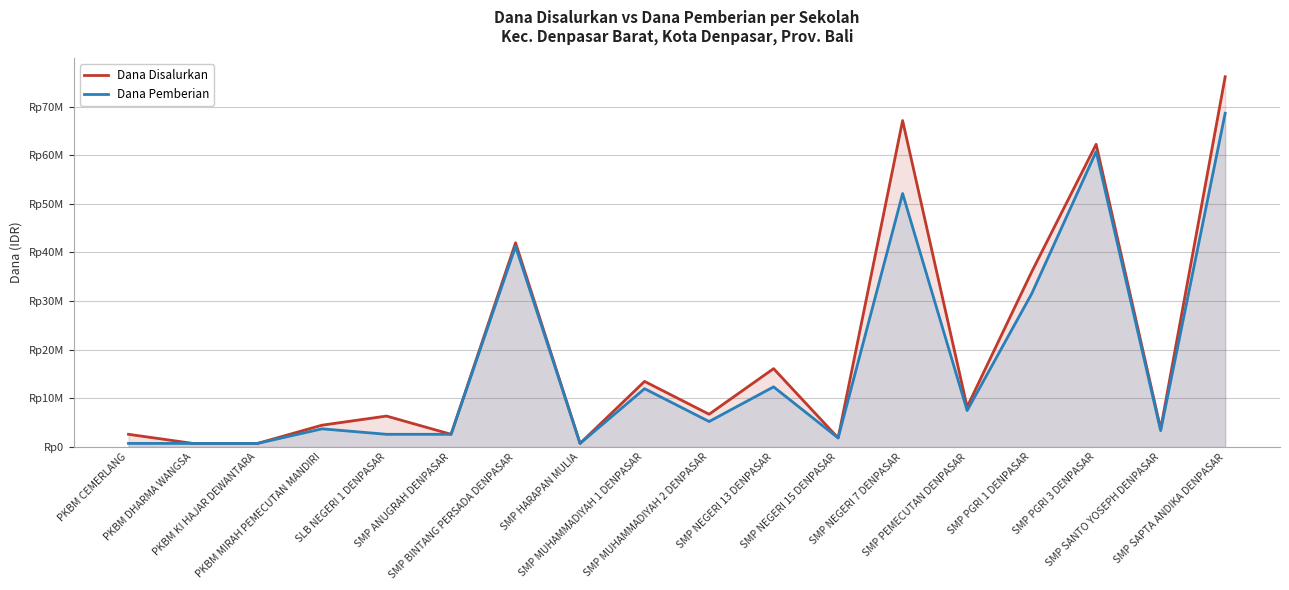

How many values in the Dana Pemberian series are below 5250000?

9